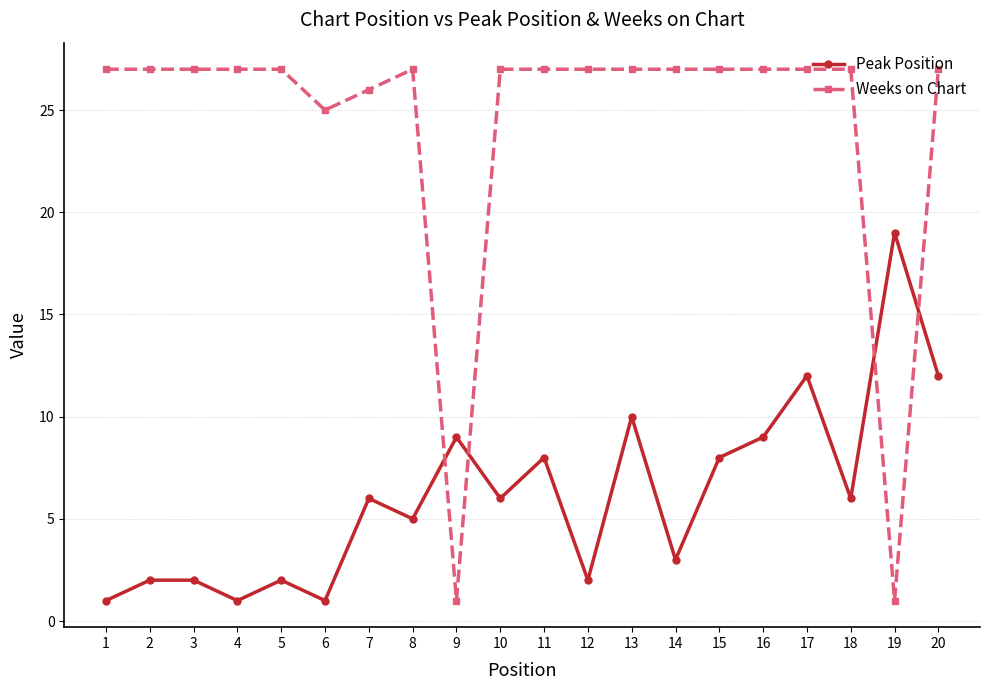

Reading left to right, what are all the values shown in this chart?

Peak Position: 1	2	2	1	2	1	6	5	9	6	8	2	10	3	8	9	12	6	19	12
Weeks on Chart: 27	27	27	27	27	25	26	27	1	27	27	27	27	27	27	27	27	27	1	27